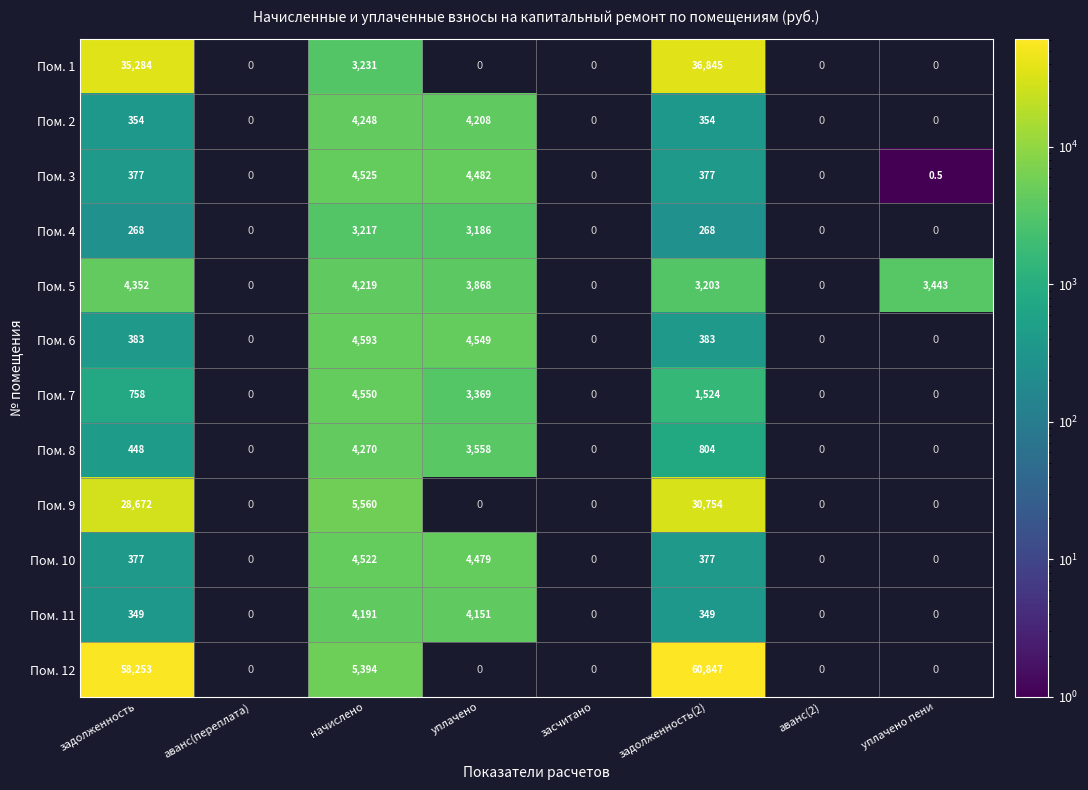

Which has a higher value, засчитано or уплачено пени?

уплачено пени